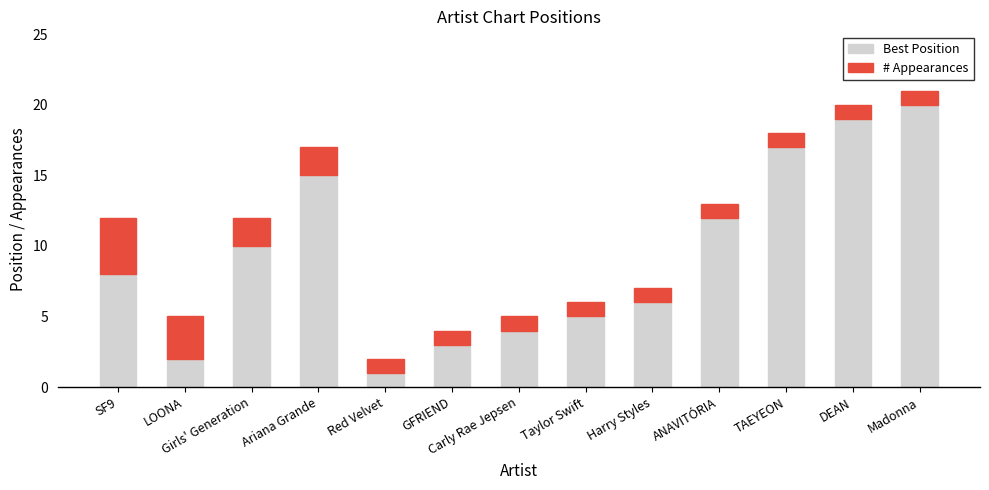

Where is Best Position nearest to the value 10?

Girls' Generation